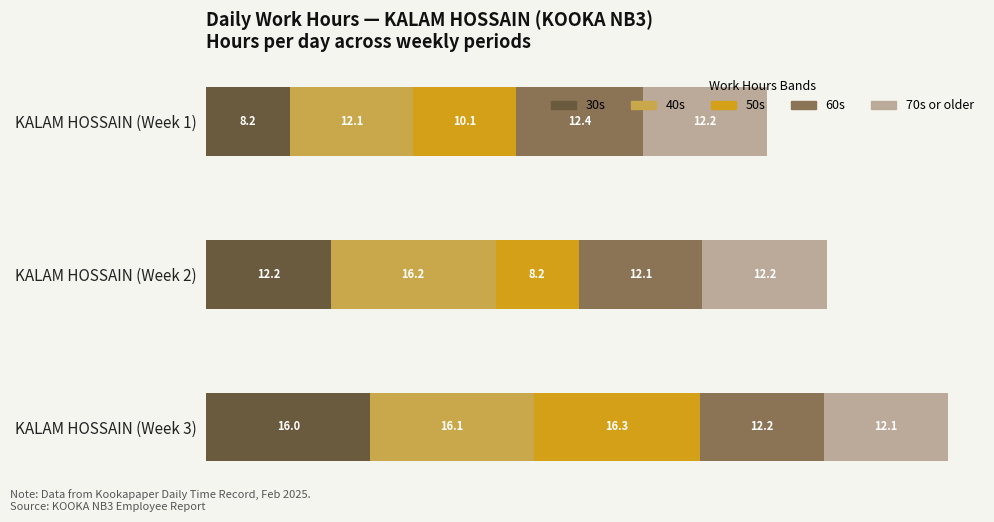

What is the sum of all 30s values?

36.4